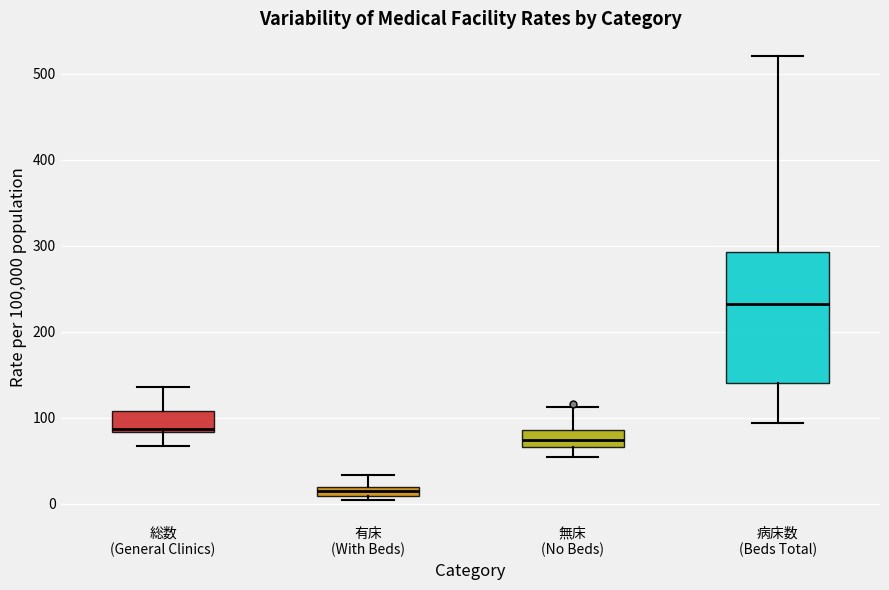

Which box has the lowest median line?

有床 (With Beds)